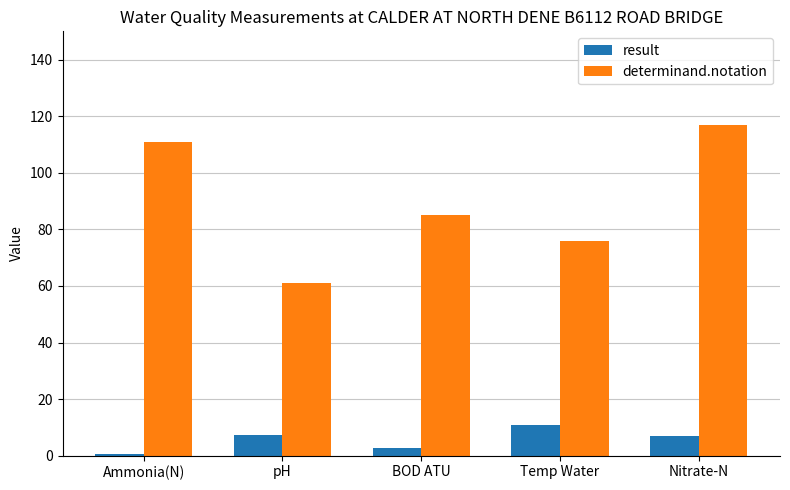

What is the spread (max minus min) of values at Ammonia(N)?

110.3